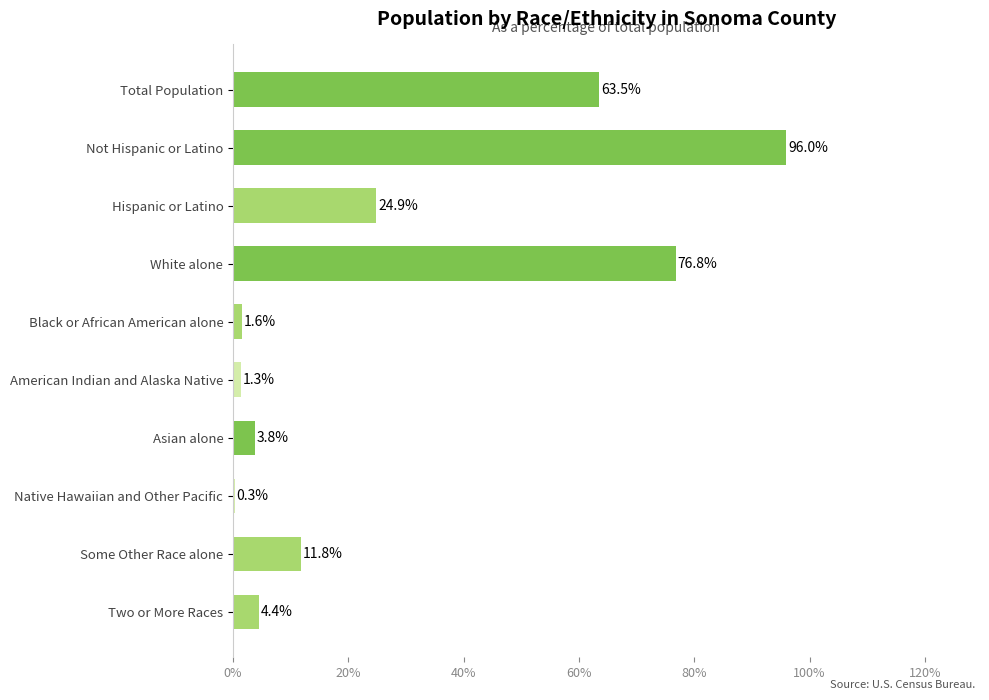

The chart shows a value of 63.5 at Total Population. True or false?

True